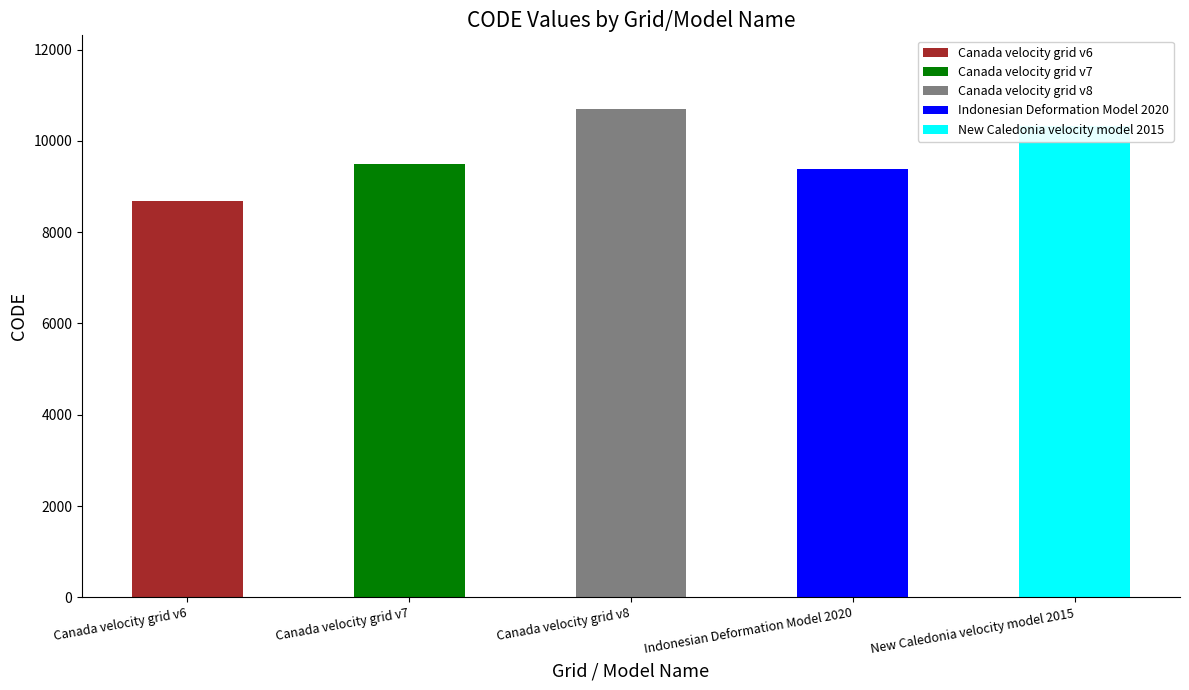

What is the difference between the maximum and minimum values?

2031